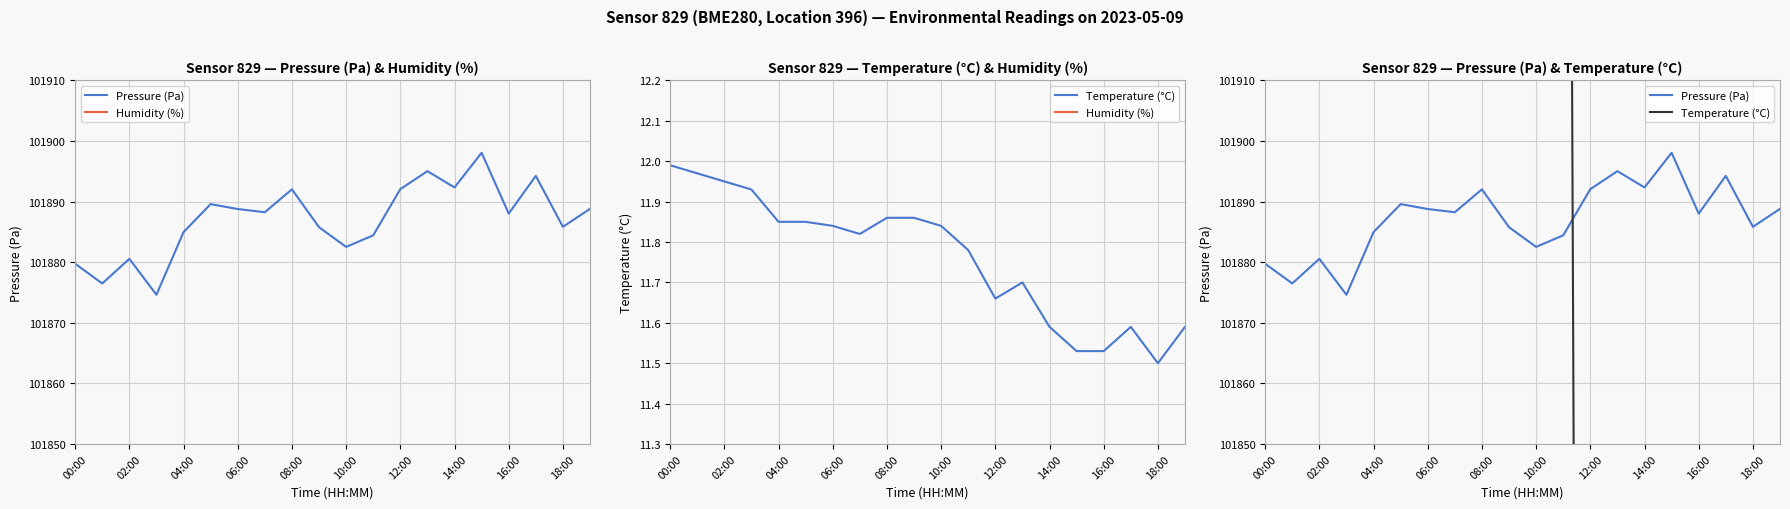

At which label does Temperature (°C) first exceed 102771?

00:00